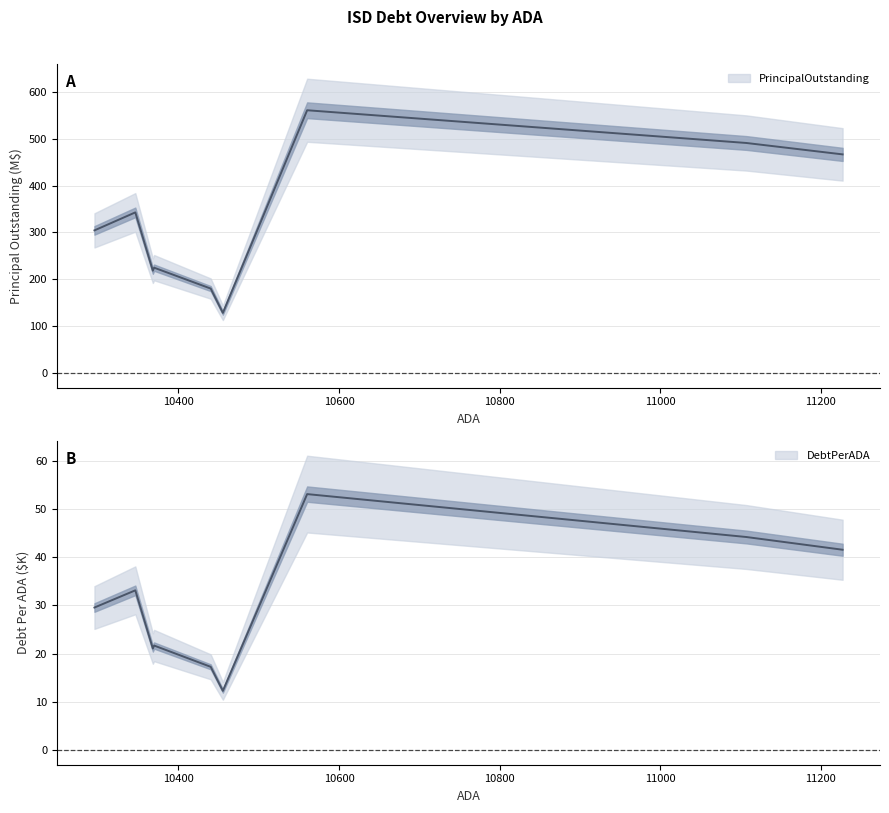

True or false: PrincipalOutstanding has a value of 743.0 at Lake Travis ISD.

False